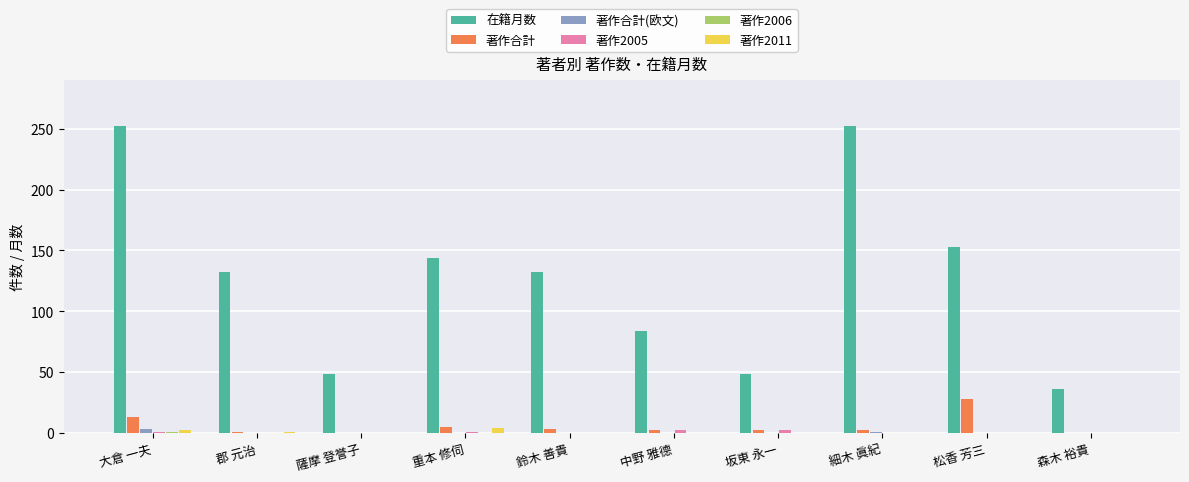

Count the number of data series in this chart.

6